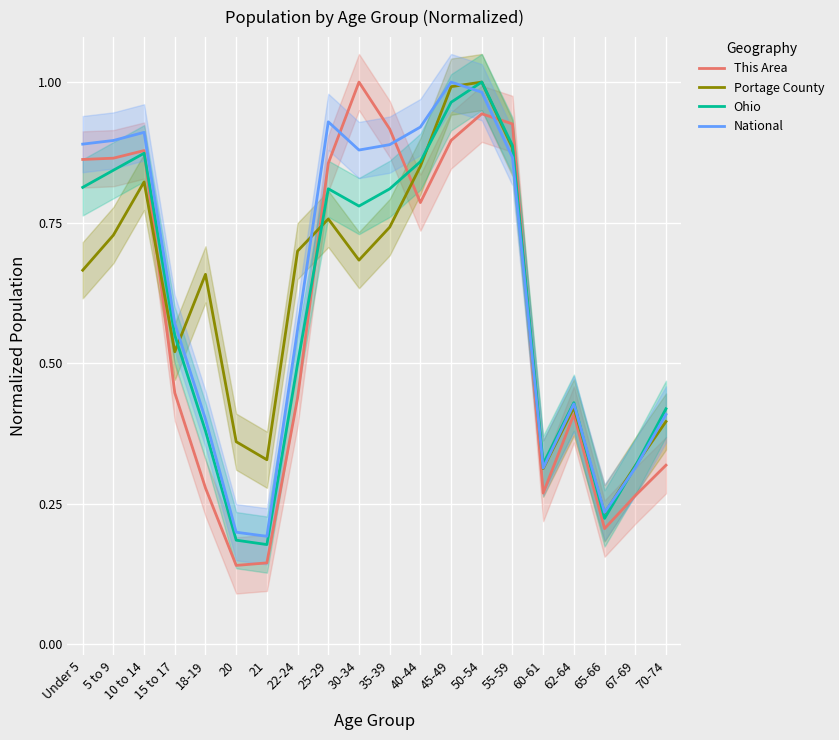

Count the number of data series in this chart.

4